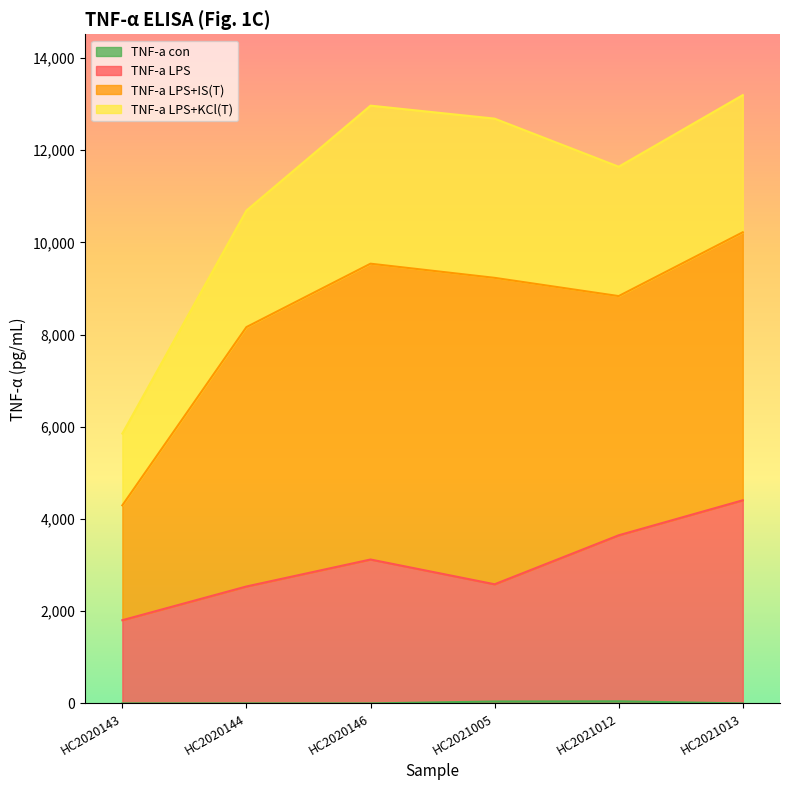

The value of TNF-a LPS at HC2020146 is 3121.1. True or false?

True